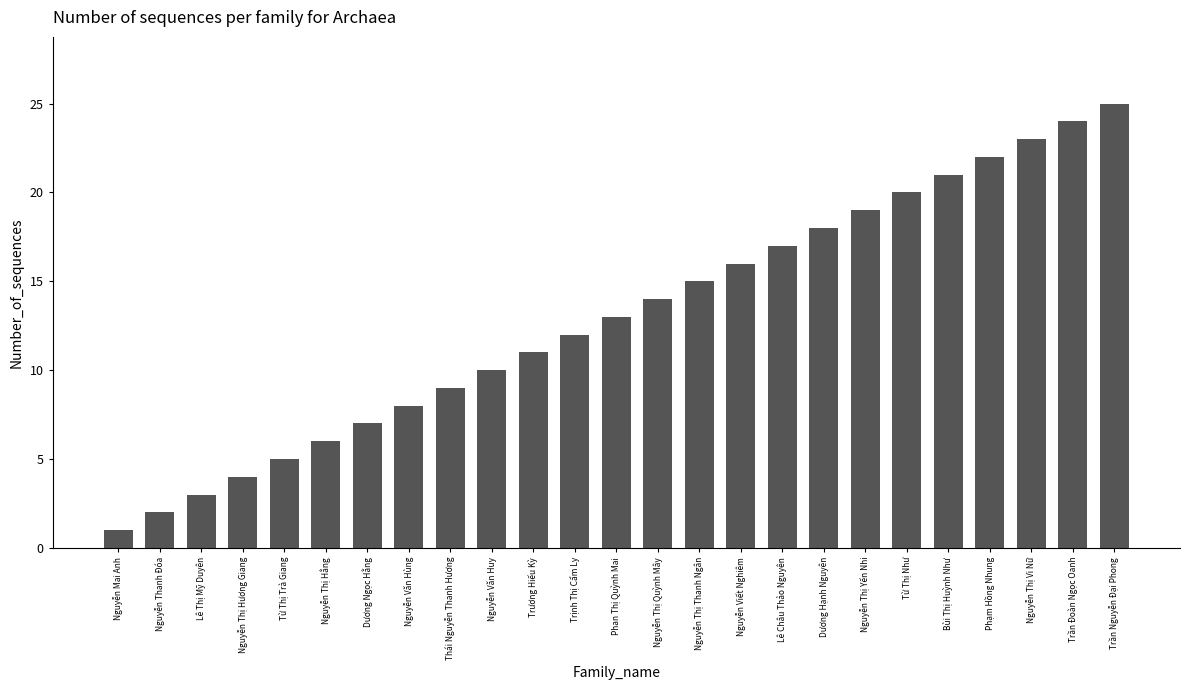

Reading left to right, list all the values displayed in this chart.

Nguyễn Mai Anh=1	Nguyễn Thanh Đóa=2	Lê Thị Mỹ Duyên=3	Nguyễn Thị Hương Giang=4	Từ Thị Trà Giang=5	Nguyễn Thị Hằng=6	Dương Ngọc Hằng=7	Nguyễn Văn Hùng=8	Thái Nguyễn Thanh Hương=9	Nguyễn Văn Huy=10	Trương Hiếu Kỳ=11	Trịnh Thị Cẩm Ly=12	Phan Thị Quỳnh Mai=13	Nguyễn Thị Quỳnh Mây=14	Nguyễn Thị Thanh Ngân=15	Nguyễn Viết Nghiêm=16	Lê Châu Thảo Nguyên=17	Dương Hạnh Nguyên=18	Nguyễn Thị Yến Nhi=19	Từ Thị Như=20	Bùi Thị Huỳnh Như=21	Phạm Hồng Nhung=22	Nguyễn Thị Vi Nữ=23	Trần Đoàn Ngọc Oanh=24	Trần Nguyễn Đại Phong=25